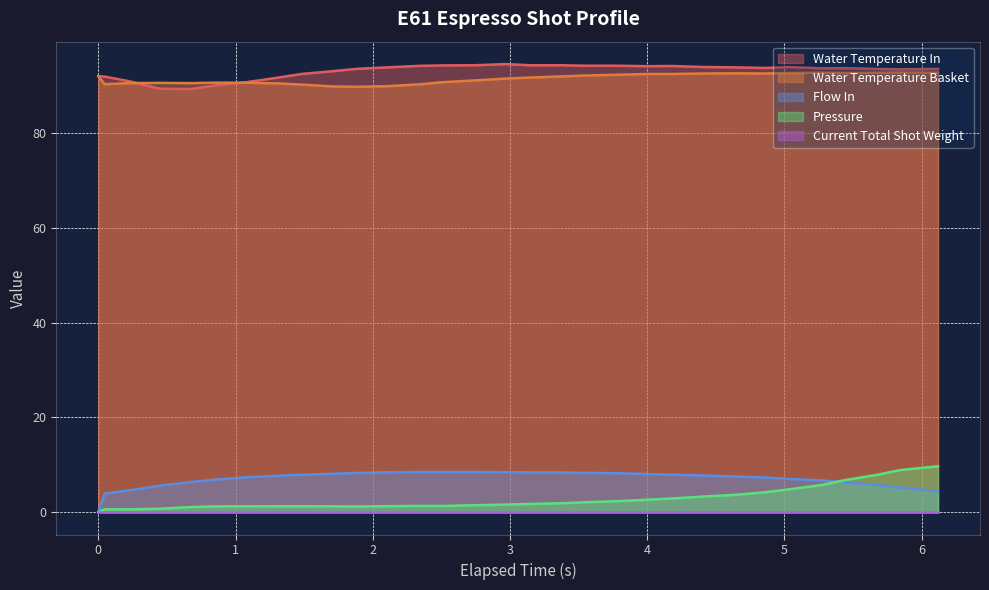

At how many categories does at least one series exceed 89?

31